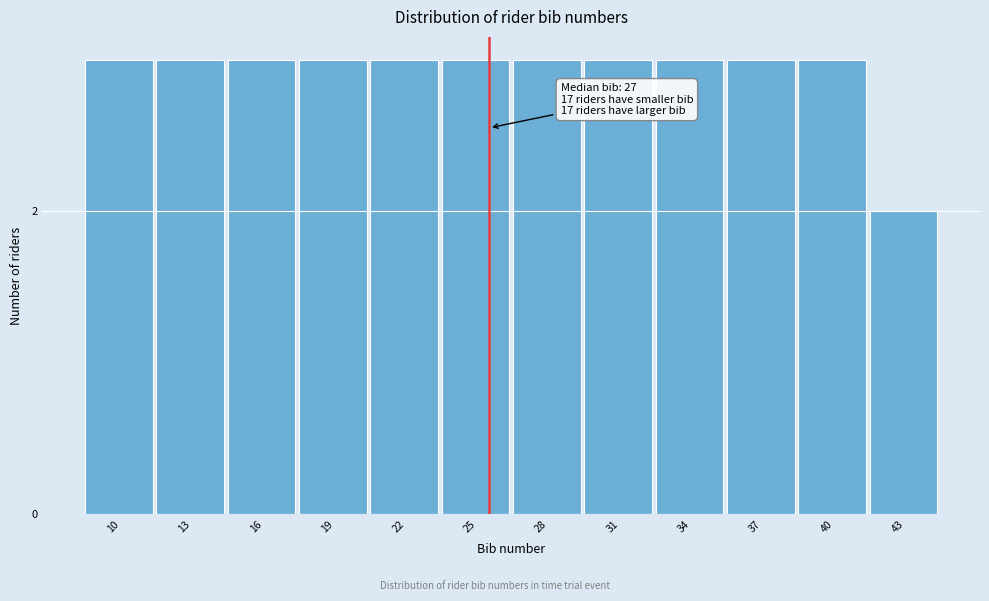

Reading right to left, extract all data points from this chart.

2	3	3	3	3	3	3	3	3	3	3	3